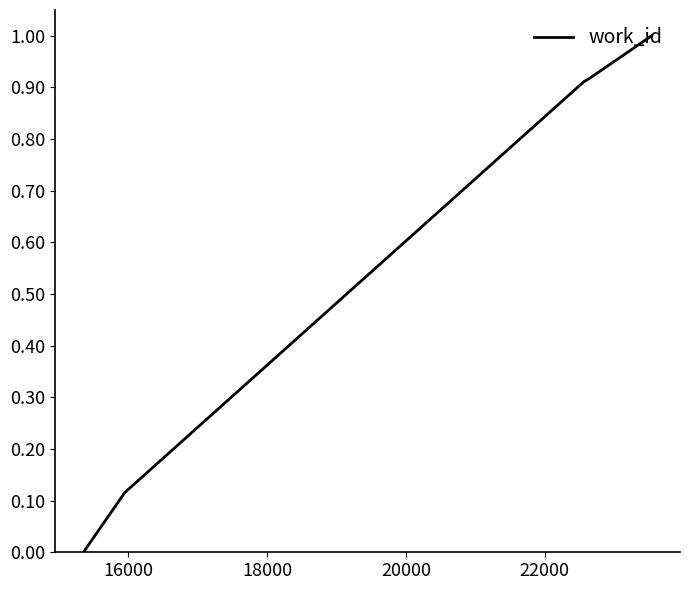

What is the sum of all values?

2.9